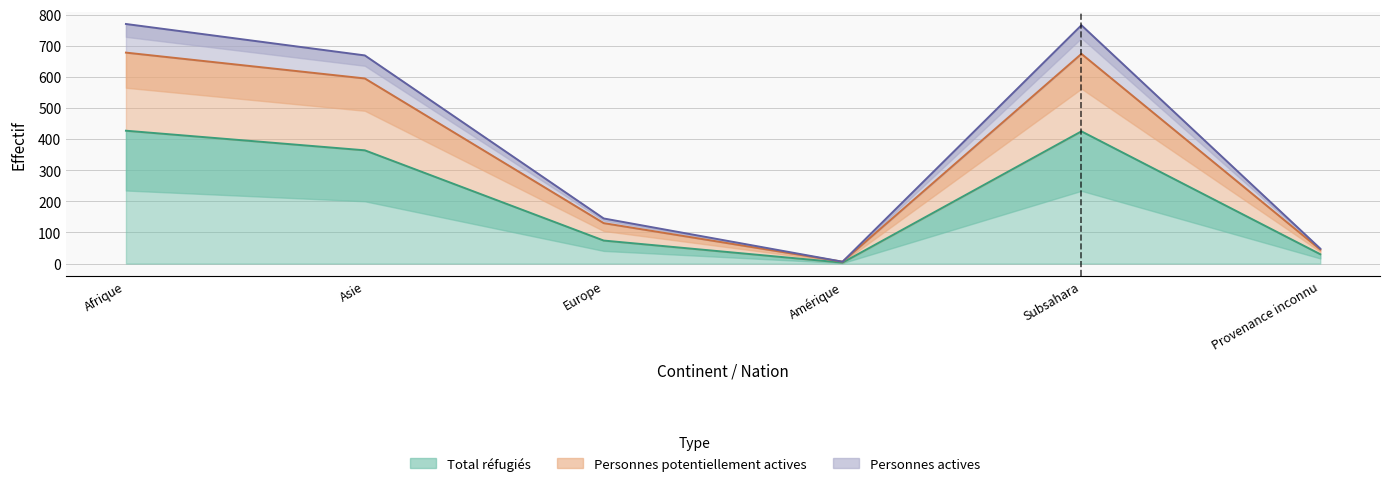

What is the difference between the maximum and second lowest values in the Total réfugiés series?

397